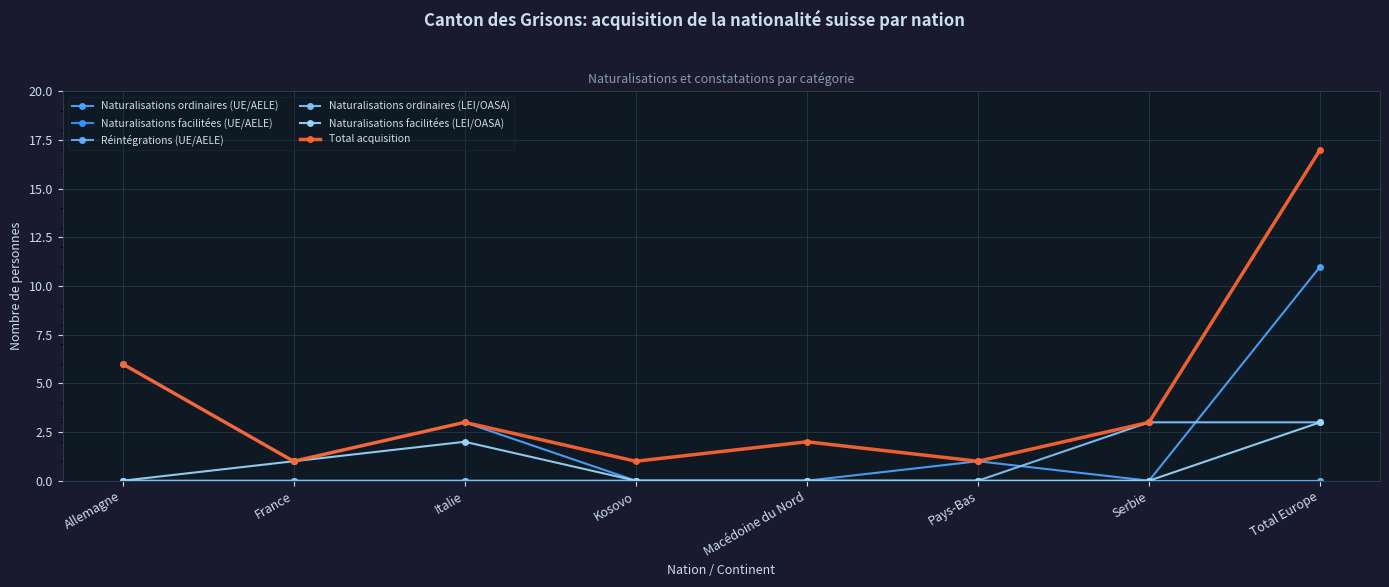

Is it true that Naturalisations facilitées (LEI/OASA) equals 1 at France?

True